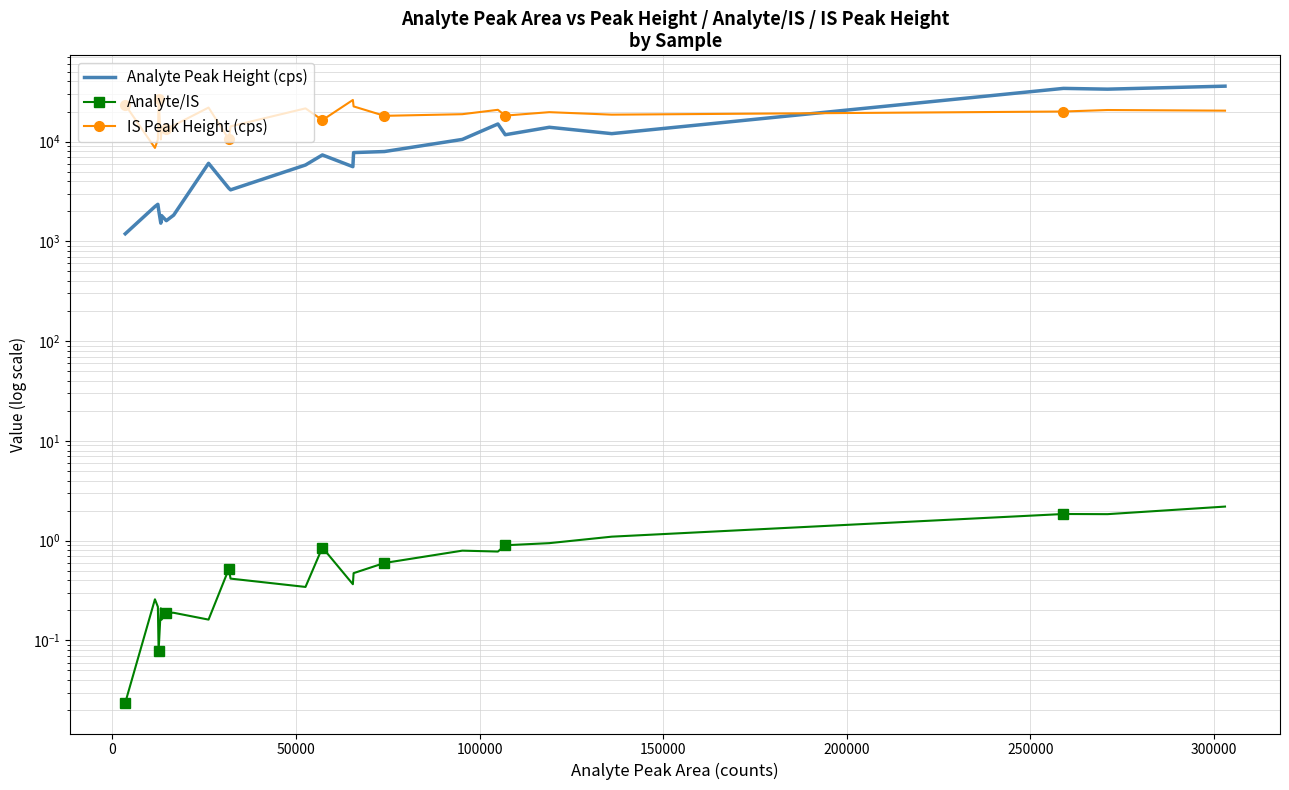

The Analyte/IS series shows 0.2 at 15. True or false?

False